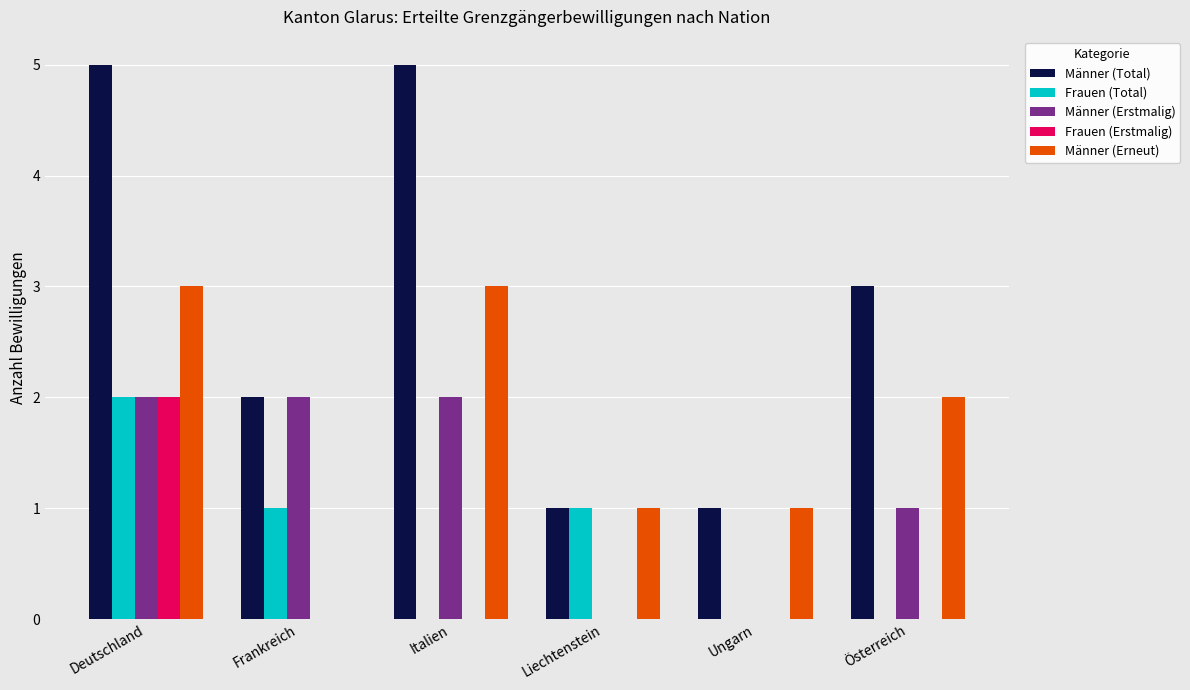

What is the maximum value shown in the chart?

5